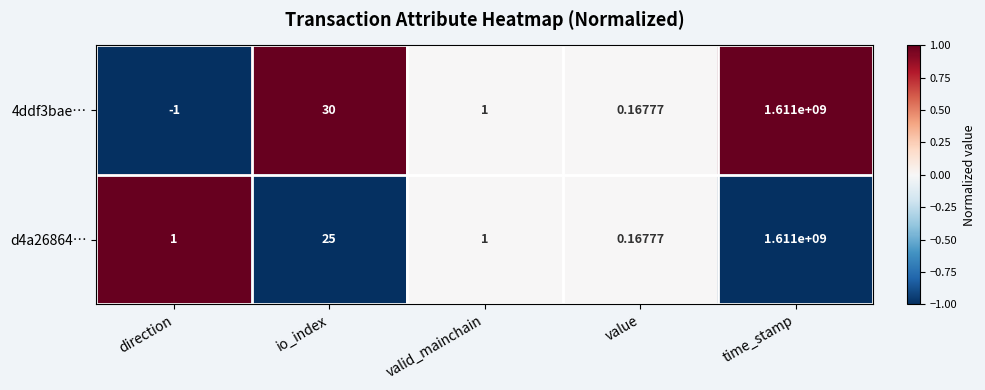

Which category has the highest value across all series?

time_stamp